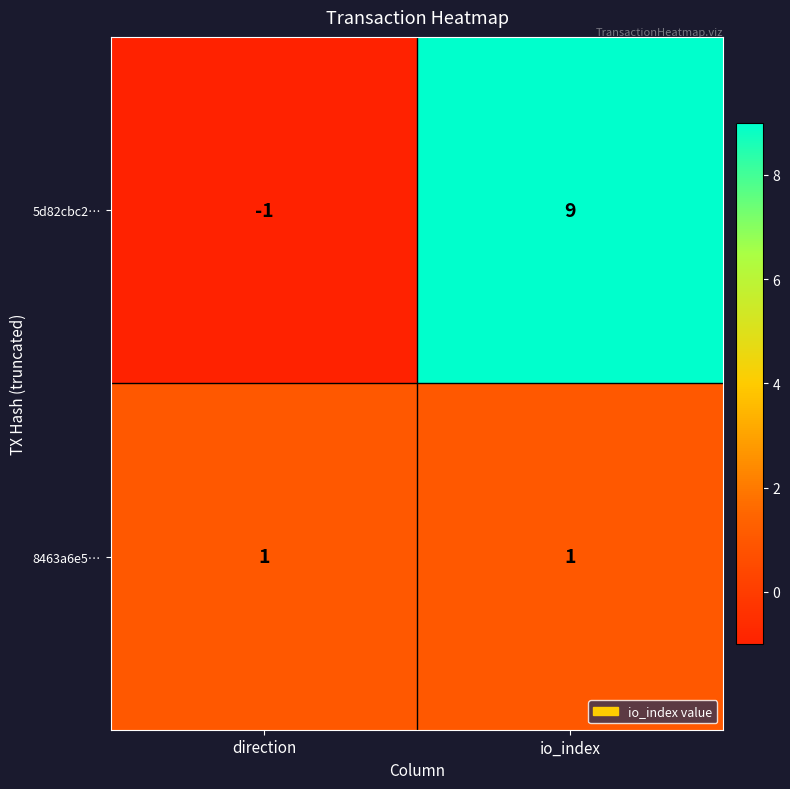

List the series in order of their peak value, highest first.

5d82cbc2…, 8463a6e5…